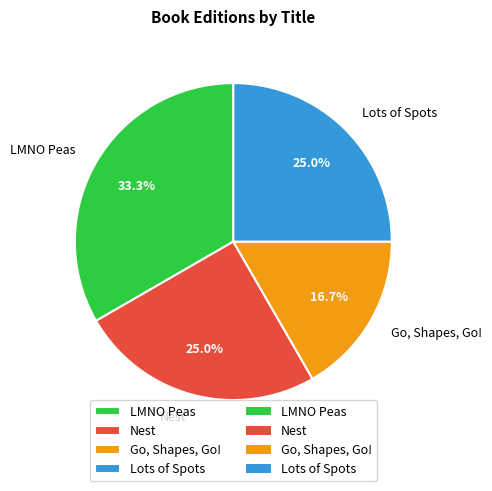

To the nearest percent, what is the difference between the largest and smallest slice percentages?

17%